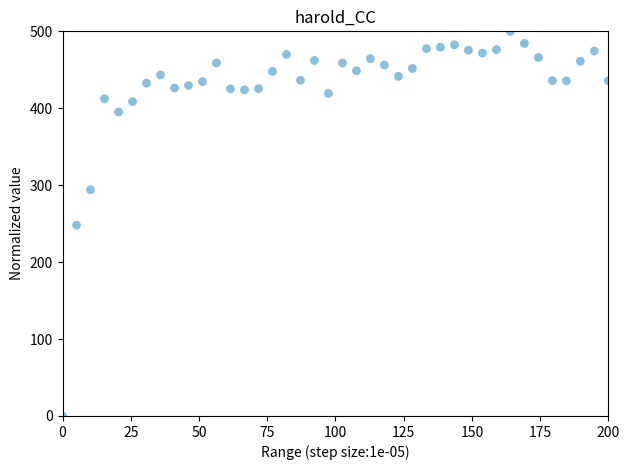

What is the range of X values (max minus min)?

200.0